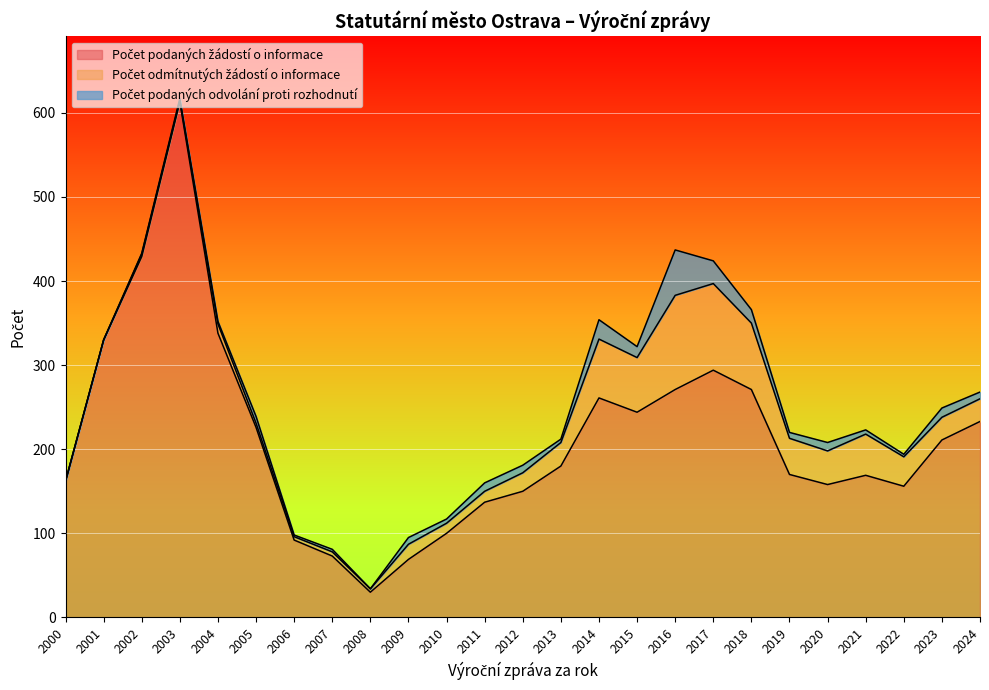

Which has a higher value, 2024 or 2019?

2024